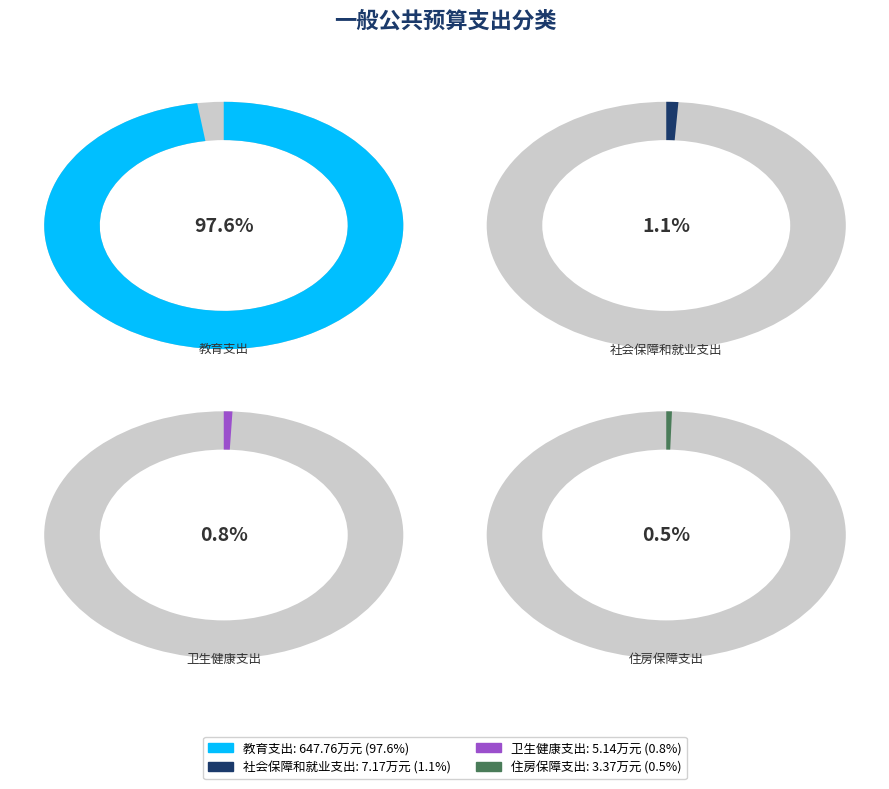

Which slice represents more than half of the pie?

教育支出